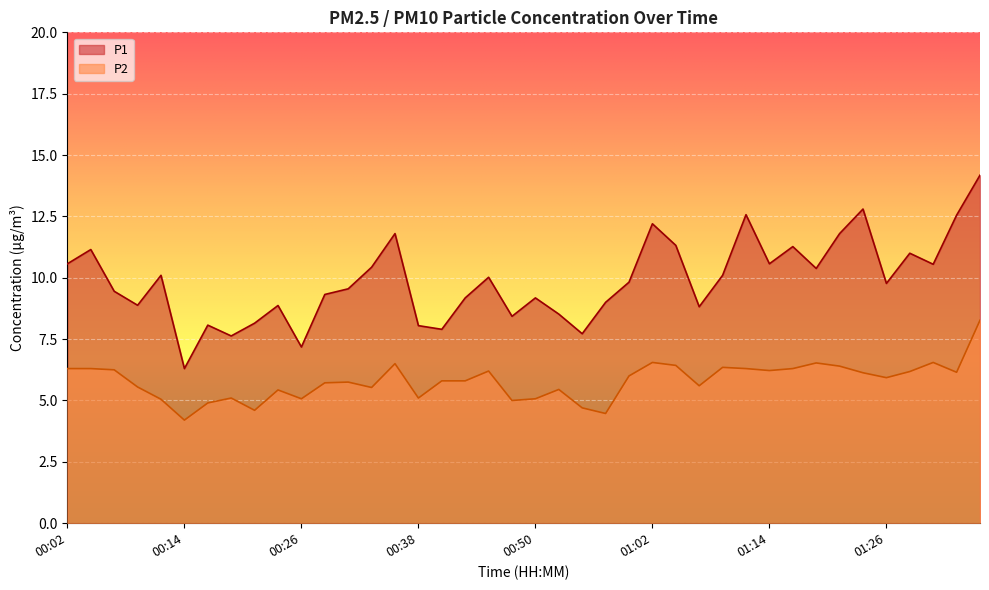

Reading left to right, extract all data points from this chart.

P1: 10.6	11.2	9.4	8.9	10.1	6.3	8.1	7.6	8.2	8.9	7.2	9.3	9.6	10.4	11.8	8.1	7.9	9.2	10.0	8.4	9.2	8.5	7.7	9.0	9.8	12.2	11.3	8.8	10.1	12.6	10.6	11.3	10.4	11.8	12.8	9.8	11.0	10.6	12.6	14.2
P2: 6.3	6.3	6.2	5.5	5.0	4.2	4.9	5.1	4.6	5.4	5.1	5.7	5.8	5.5	6.5	5.1	5.8	5.8	6.2	5.0	5.1	5.5	4.7	4.5	6.0	6.5	6.4	5.6	6.3	6.3	6.2	6.3	6.5	6.4	6.1	5.9	6.2	6.5	6.2	8.3